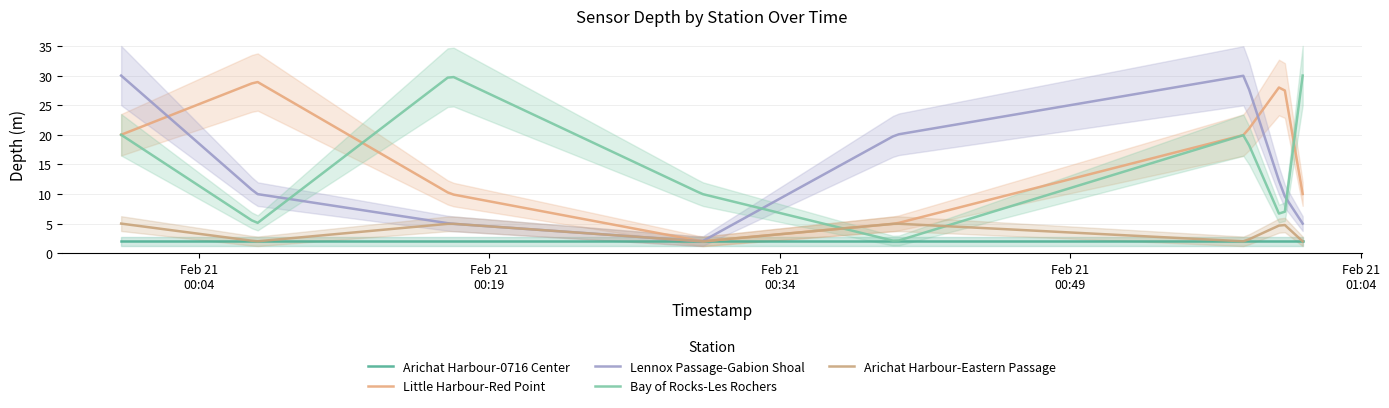

Rank the series at 2019-02-21T00:17:00 from highest to lowest value.

Bay of Rocks-Les Rochers, Little Harbour-Red Point, Lennox Passage-Gabion Shoal, Arichat Harbour-Eastern Passage, Arichat Harbour-0716 Center